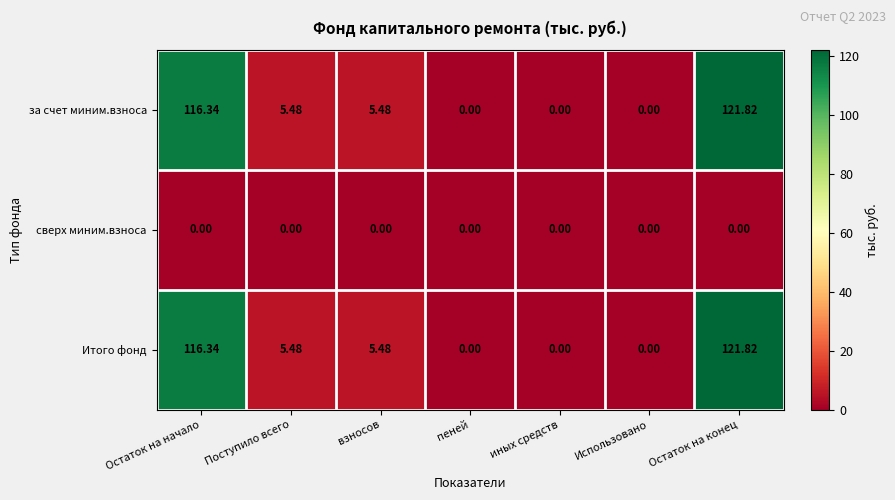

How many values in the за счет миним.взноса series exceed 5?

4